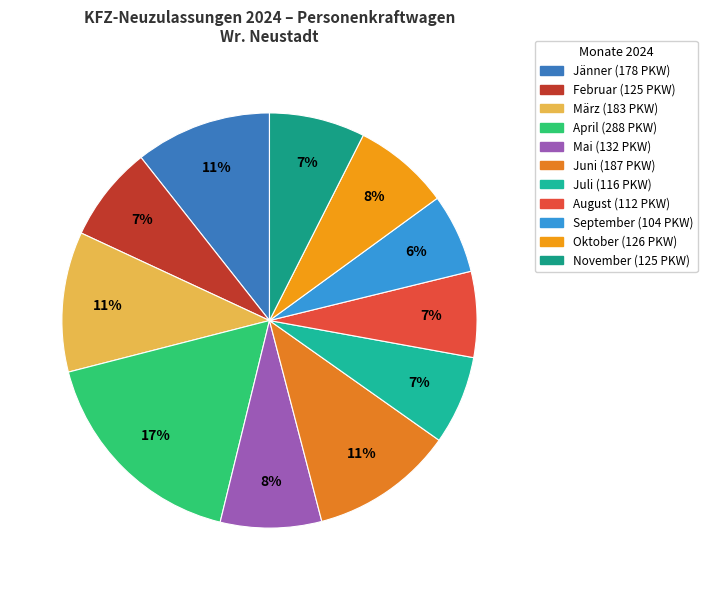

Which category has the smallest portion of the pie?

September